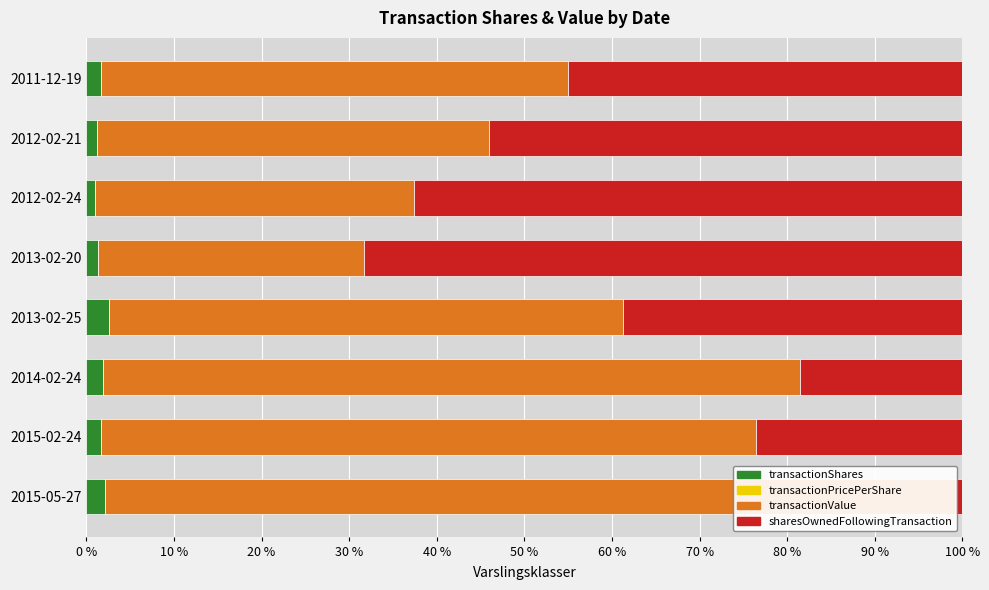

Which series changed the most between 2015-02-24 and 2012-02-21?

sharesOwnedFollowingTransaction